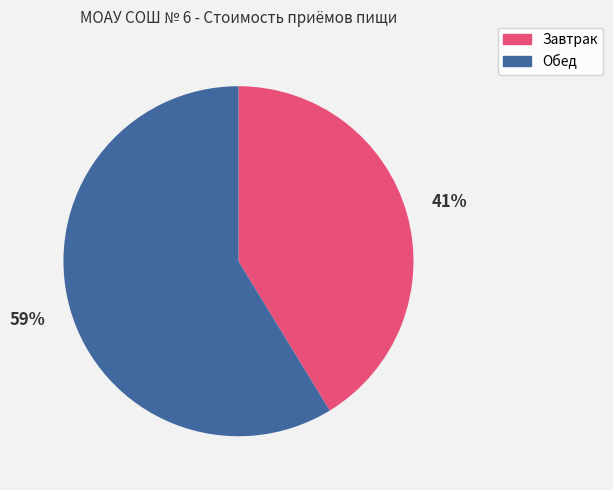

Count the number of slices in the pie.

2